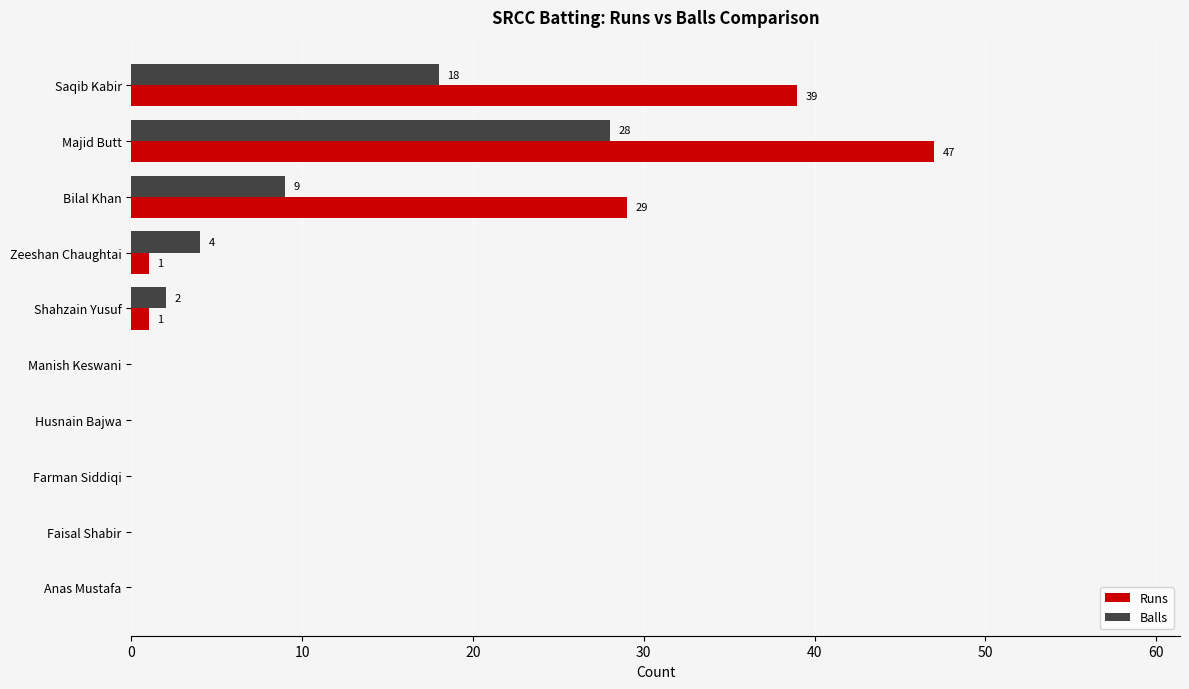

True or false: Runs has a value of 31 at Majid Butt.

False